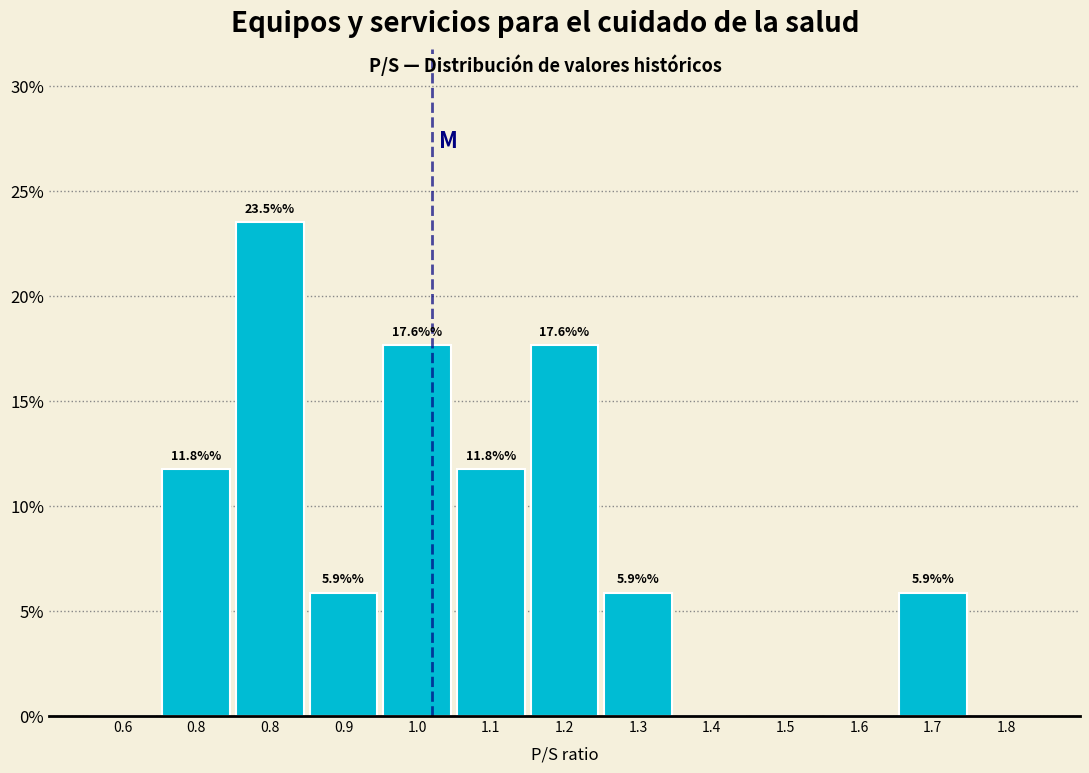

Are the bars horizontal?

No